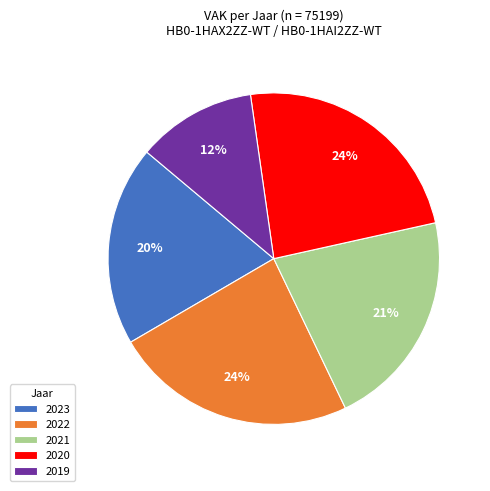

Does 2019 represent more than half of the total?

No